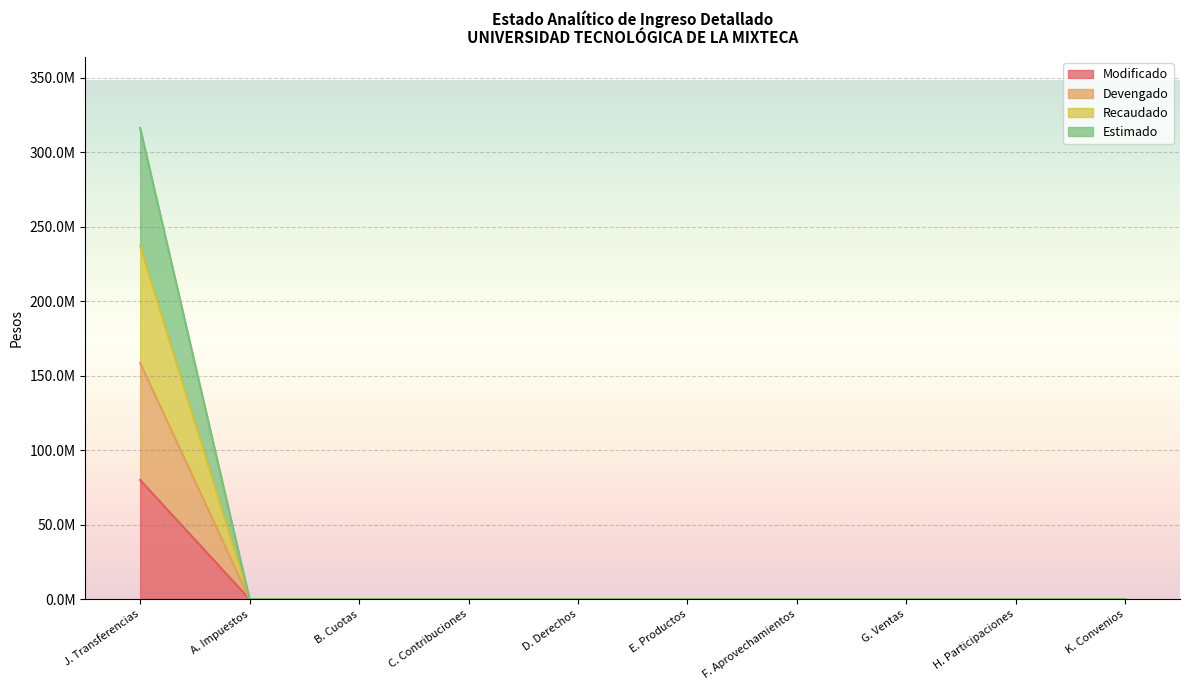

True or false: Estimado and Recaudado cross at least once.

False